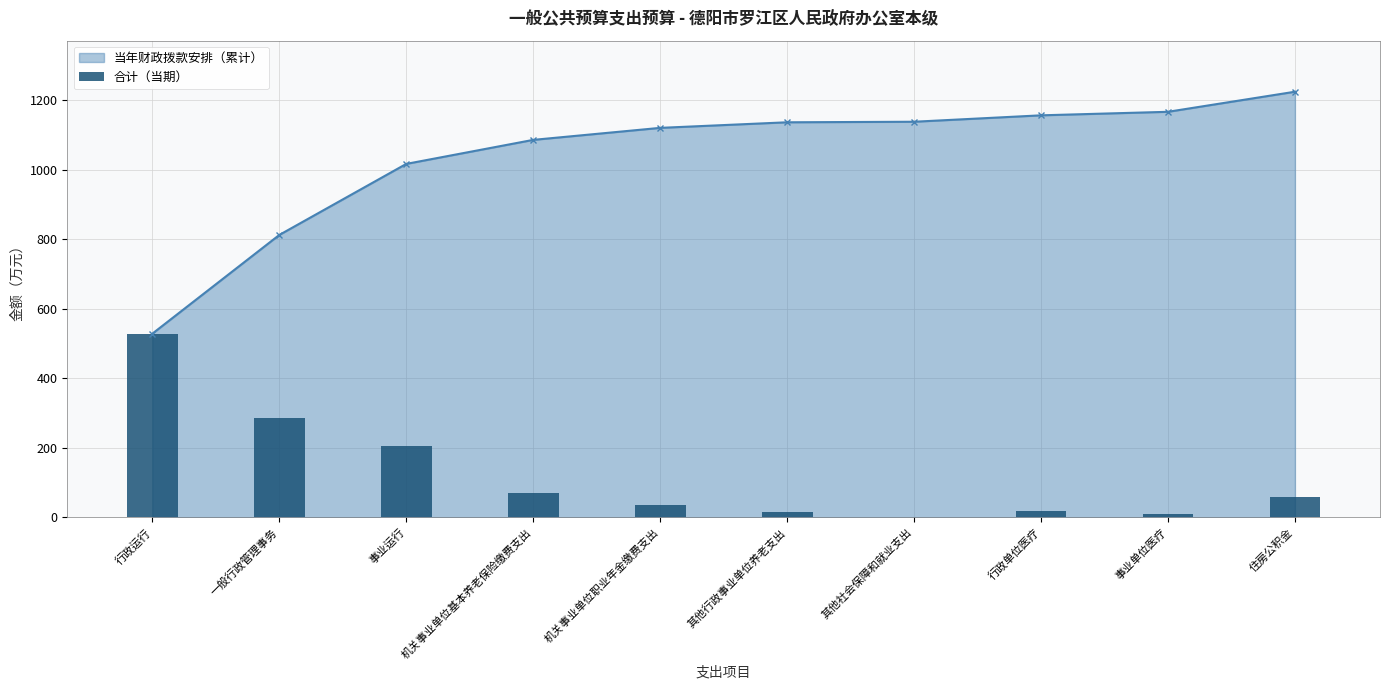

The chart shows a value of 271.3 at 事业运行. True or false?

False